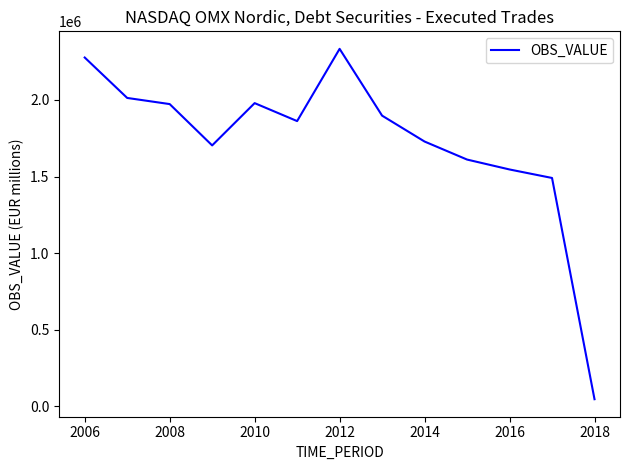

What is the maximum value shown in the chart?

2332722.9